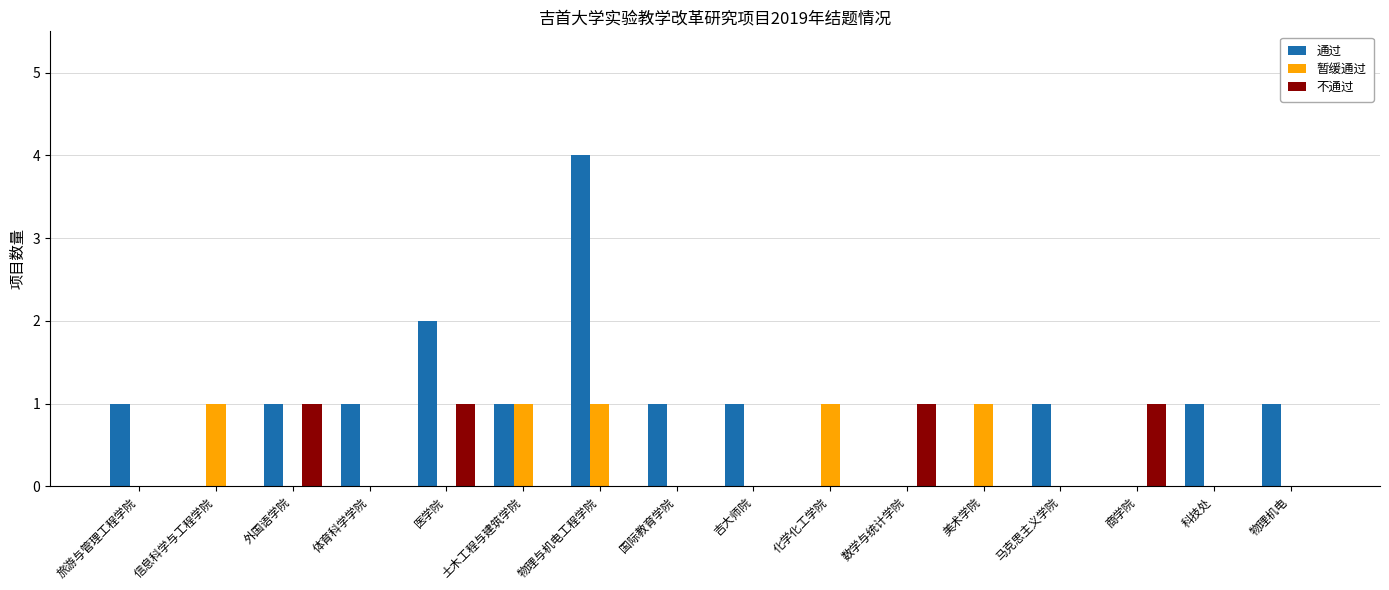

What is the total value across all series at 旅游与管理工程学院?

1